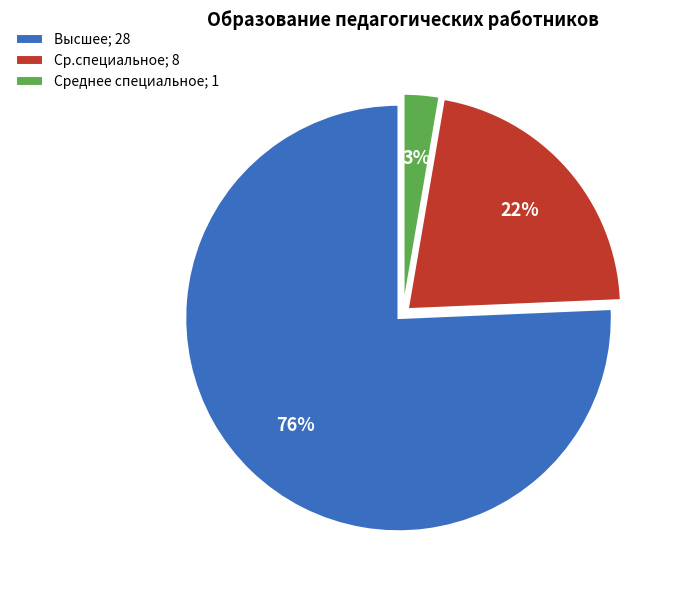

Is there any slice that represents more than half of the pie?

Yes